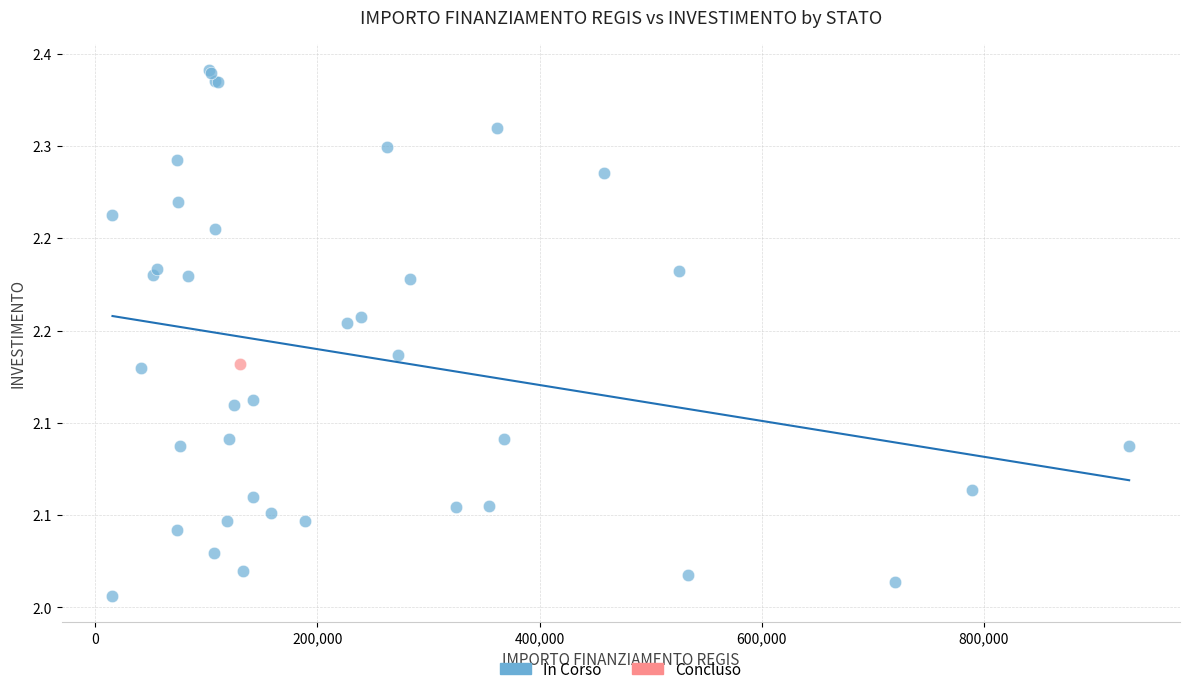

What are all the series names shown in the legend?

In Corso, Concluso